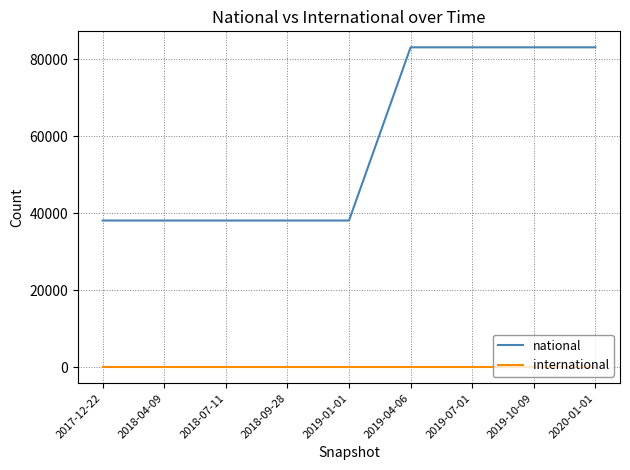

What position from the left is 2019-04-06?

6